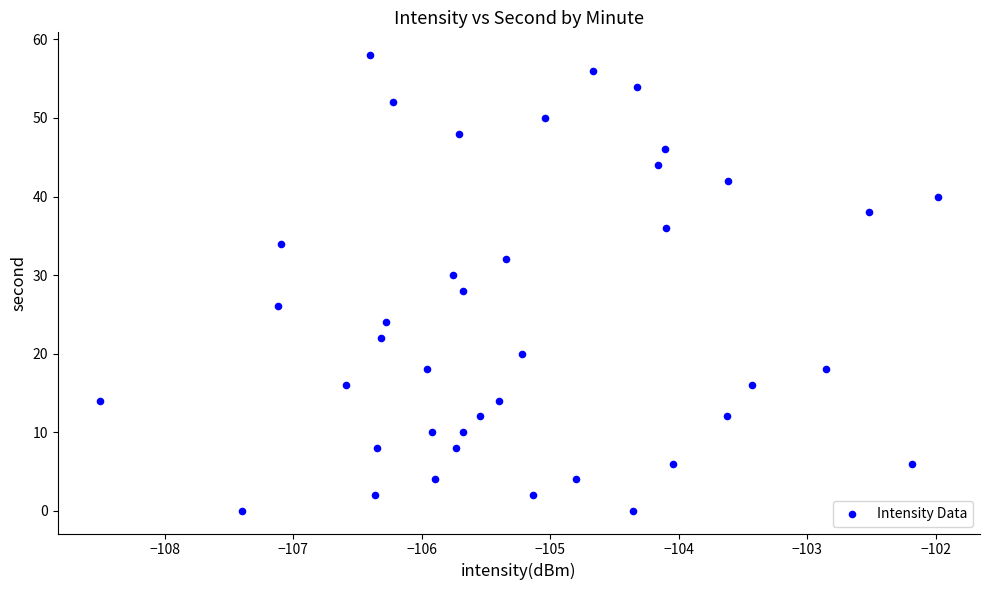

What is the range of Y values (max minus min)?

58